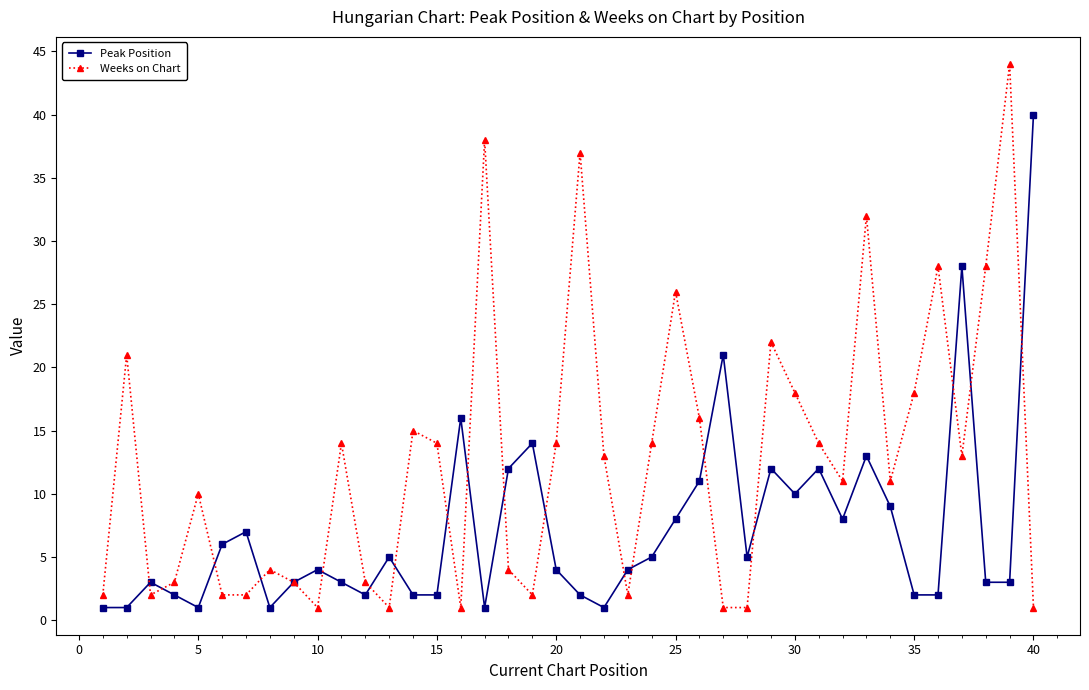

Reading left to right, what are all the values shown in this chart?

Peak Position: 1	1	3	2	1	6	7	1	3	4	3	2	5	2	2	16	1	12	14	4	2	1	4	5	8	11	21	5	12	10	12	8	13	9	2	2	28	3	3	40
Weeks on Chart: 2	21	2	3	10	2	2	4	3	1	14	3	1	15	14	1	38	4	2	14	37	13	2	14	26	16	1	1	22	18	14	11	32	11	18	28	13	28	44	1